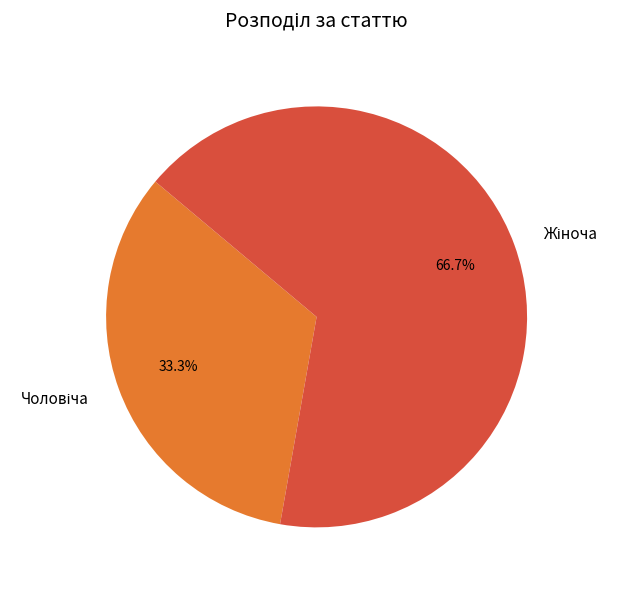

Is there a majority slice in this chart?

Yes